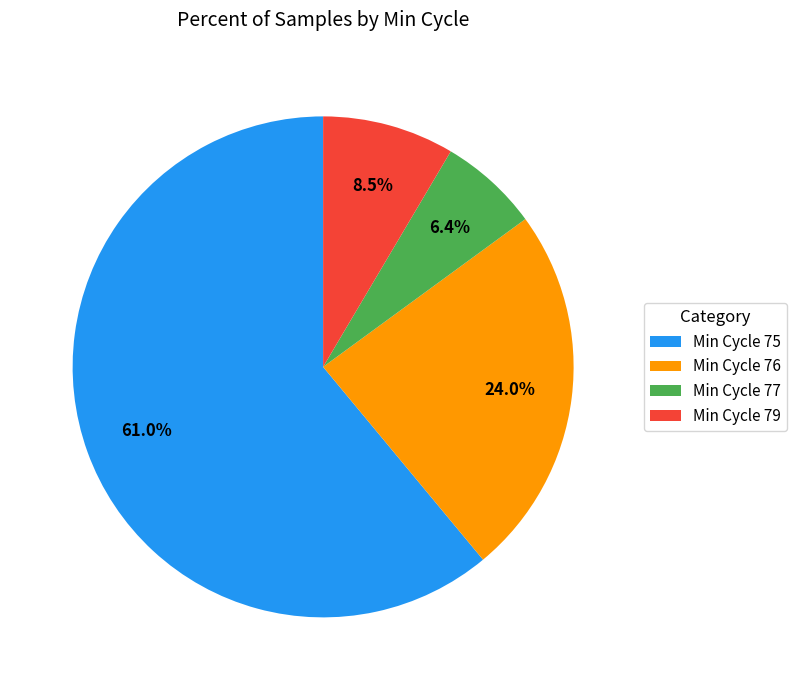

Is there a majority slice in this chart?

Yes